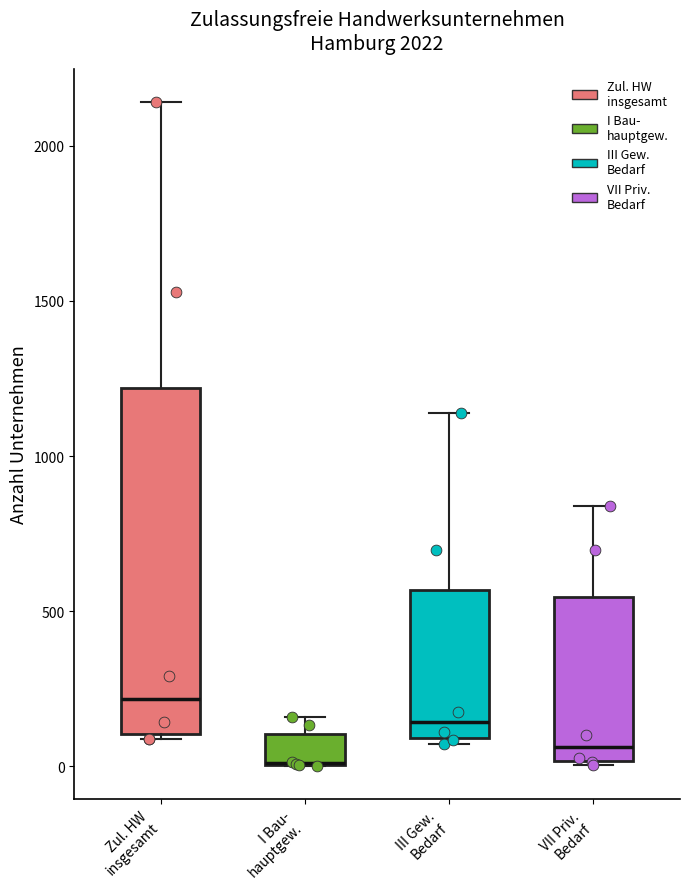

Reading left to right, read every box against the y-axis: the position of its median line, the range the box covers, and the ends of its whiskers. The values are not printed on the chart, so give them approximately, as read against the axis.

Zul. HW insgesamt: median 200, box 100 to 1200, whiskers 100 to 2150
I Bau- hauptgew.: median 0 (drawn on the box's lower edge), box 0 to 100, whiskers 0 to 150
III Gew. Bedarf: median 150, box 100 to 550, whiskers 50 to 1150
VII Priv. Bedarf: median 50, box 0 to 550, whiskers 0 to 850